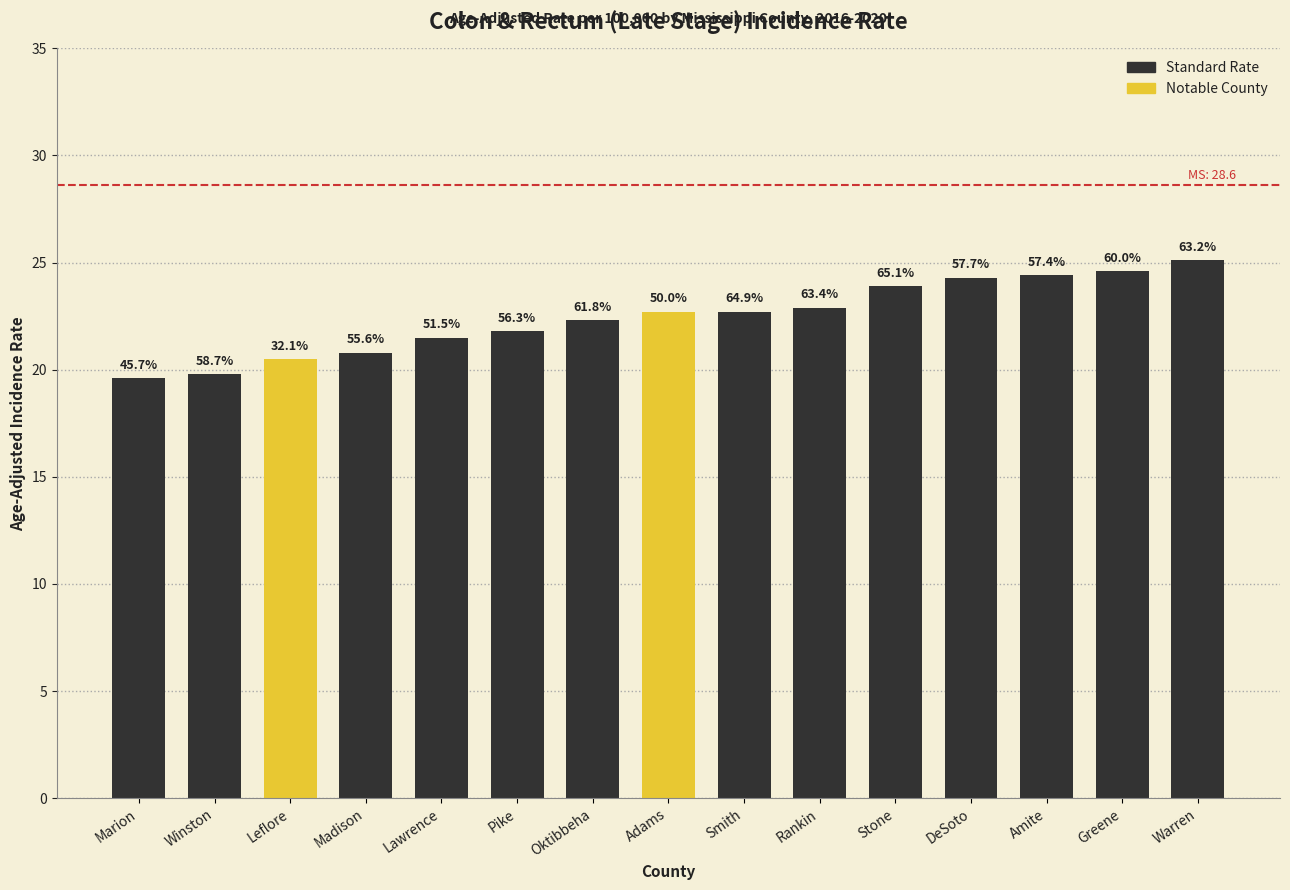

How many bars are there in total?

15